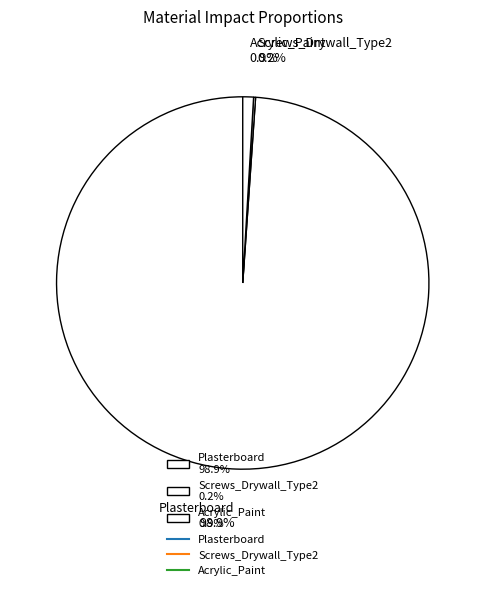

Which slice is the largest?

Plasterboard 98.9%